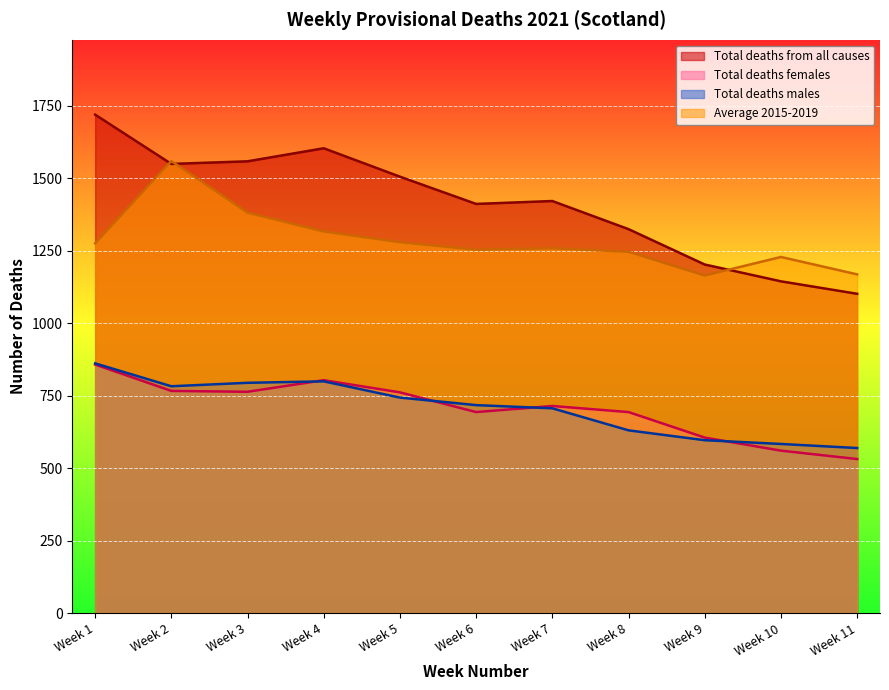

At which category is the sum across all series the highest?

Week 1